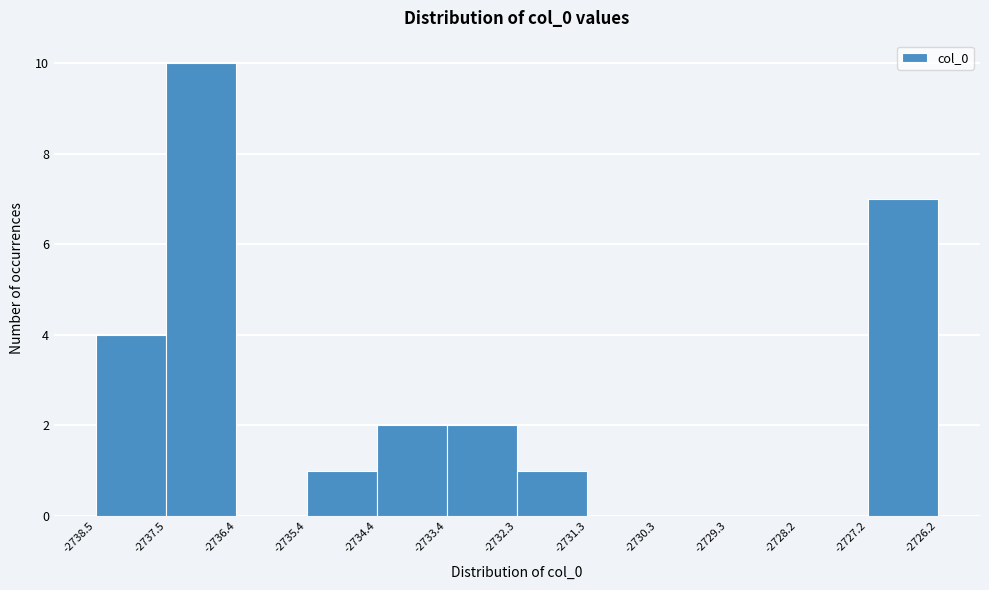

Reading left to right, list every bar in this chart as the range it spans on the x-axis followed by its height. The values are not printed on the chart, so give them approximately, as read against the axis.

-2738.5 to -2737.5: 4
-2737.5 to -2736.4: 10
-2736.4 to -2735.4: 0
-2735.4 to -2734.4: 1
-2734.4 to -2733.4: 2
-2733.4 to -2732.3: 2
-2732.3 to -2731.3: 1
-2731.3 to -2730.3: 0
-2730.3 to -2729.3: 0
-2729.3 to -2728.2: 0
-2728.2 to -2727.2: 0
-2727.2 to -2726.2: 7